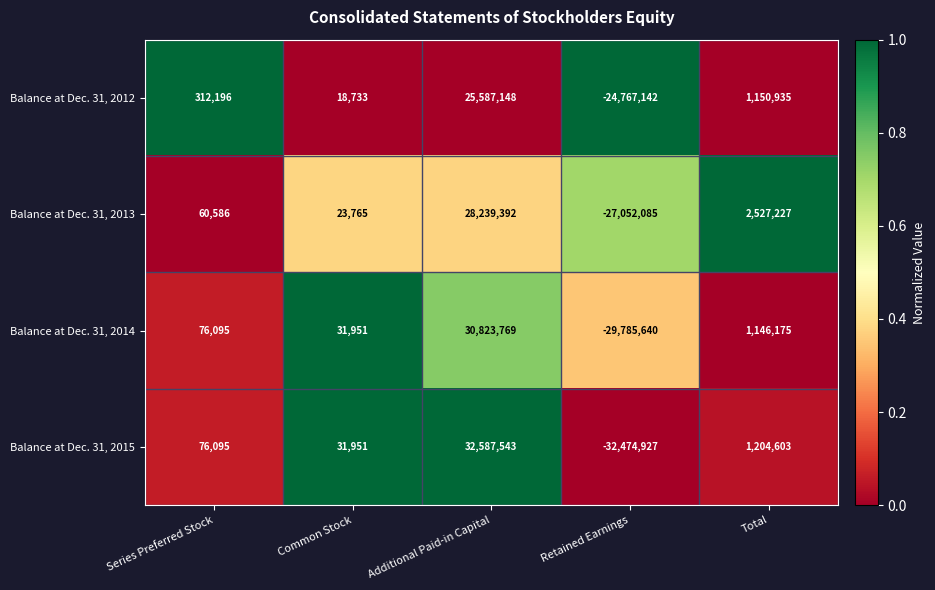

Is it true that Balance at Dec. 31, 2015 equals 32587543 at Additional Paid-in Capital?

True